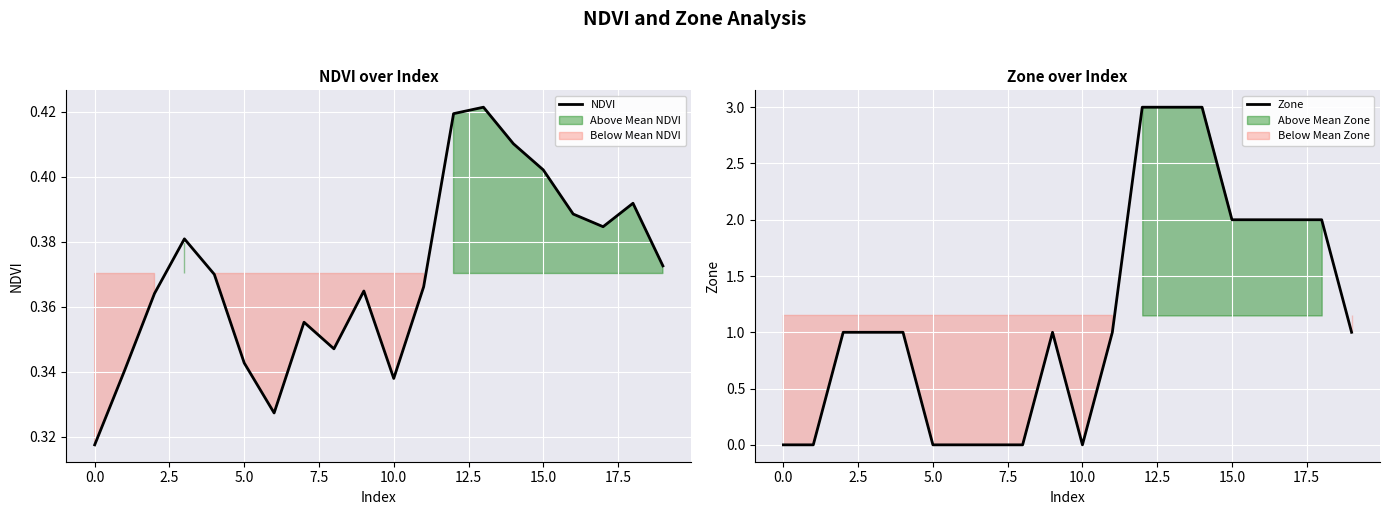

The value of NDVI at 16 is 0.4. True or false?

True